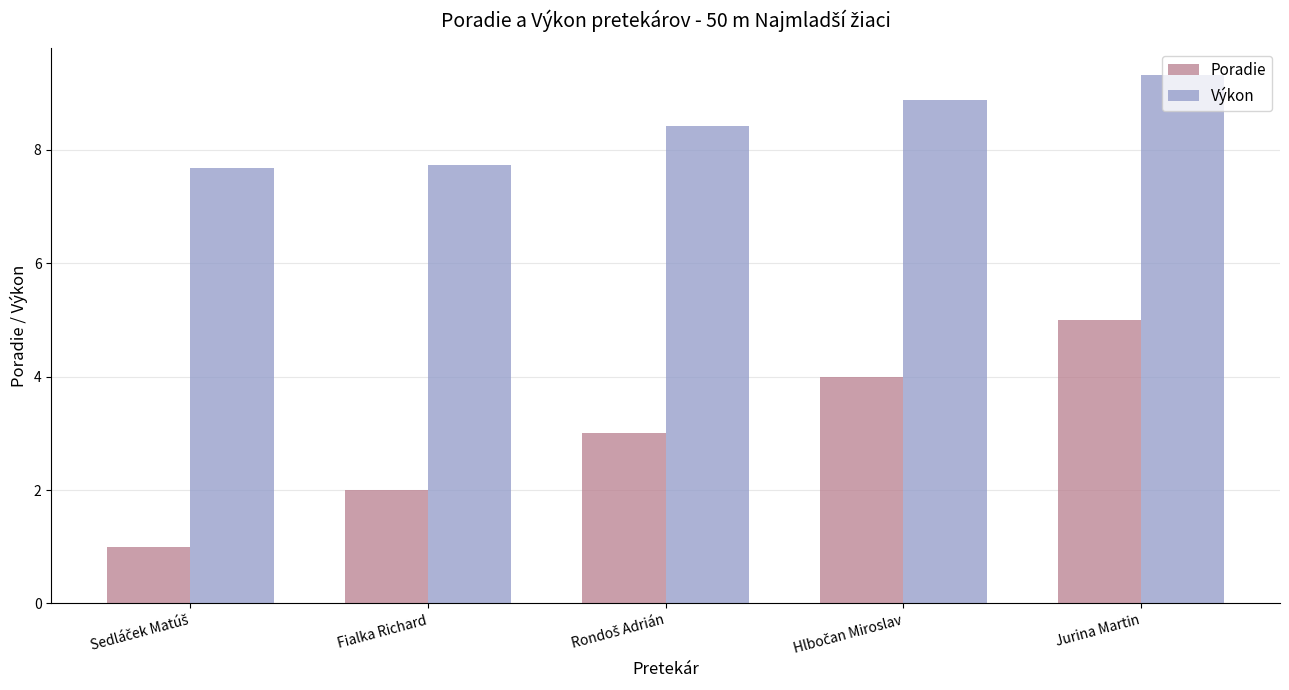

How many Výkon values are between 7 and 8?

2